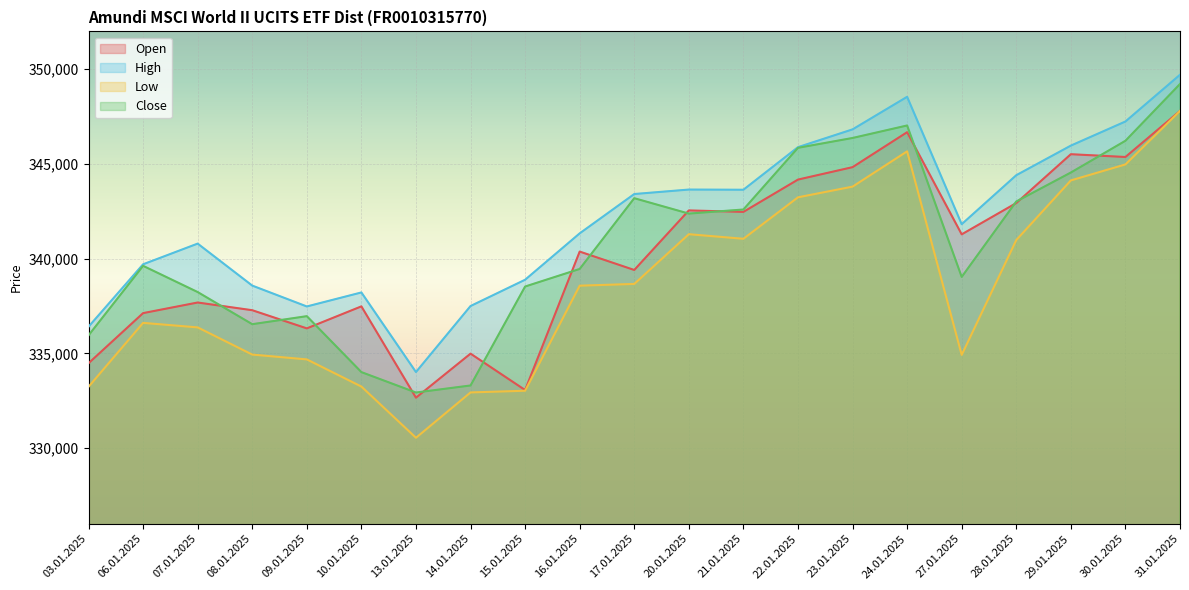

True or false: High has more than 1 interior local peaks.

True